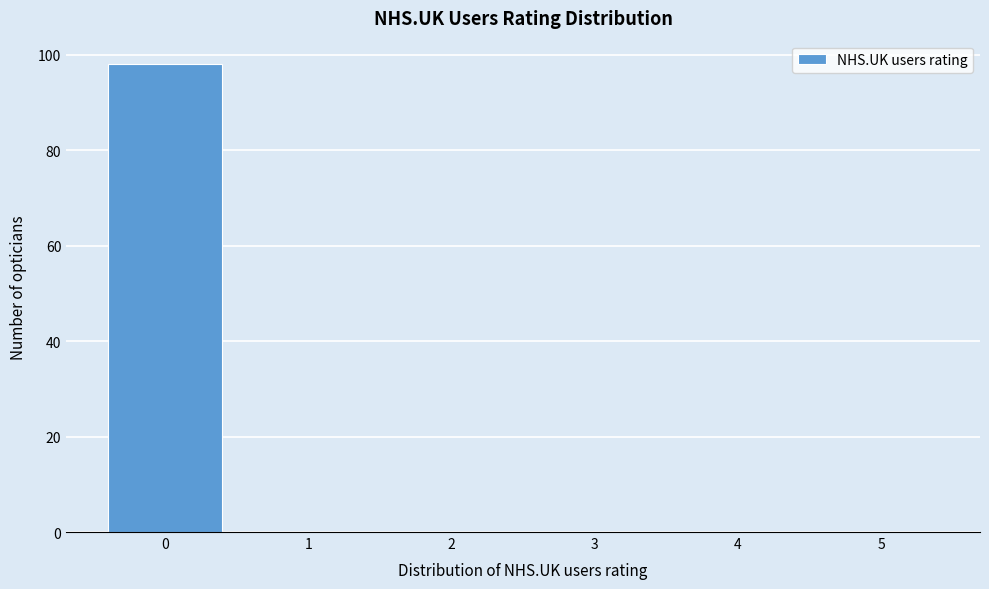

What is the height of the bar covering -0.5 to 0.5 on the x-axis? The values are not printed on the chart, so give them approximately, as read against the axis.

98